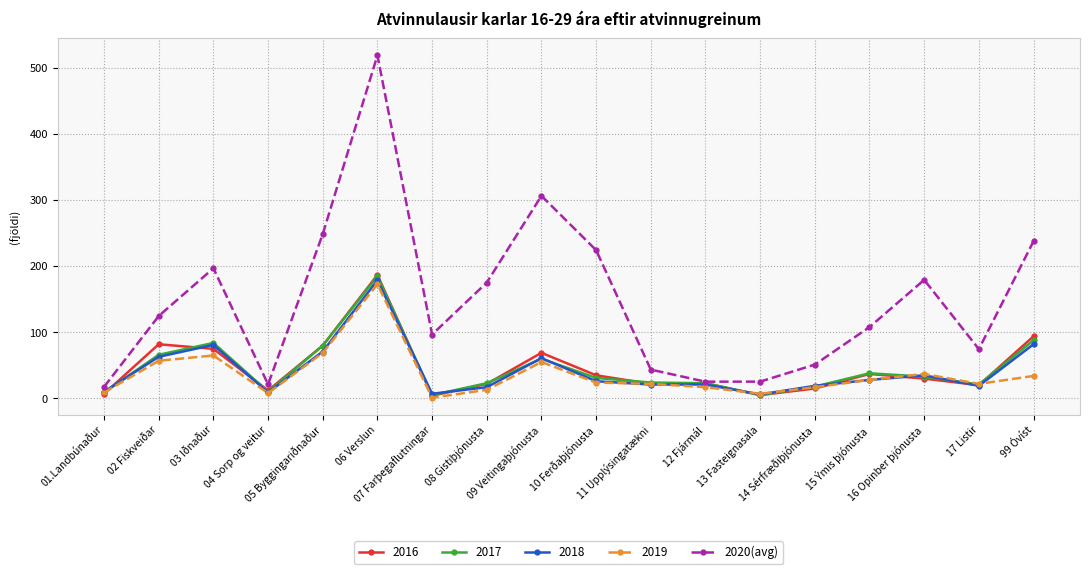

What is the value of the 2017 point at the 10th from the left?

31.0